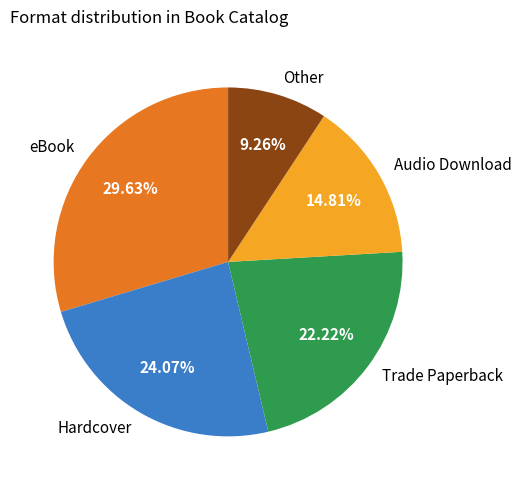

Combined, what portion of the pie is Other and Audio Download?

24.1%